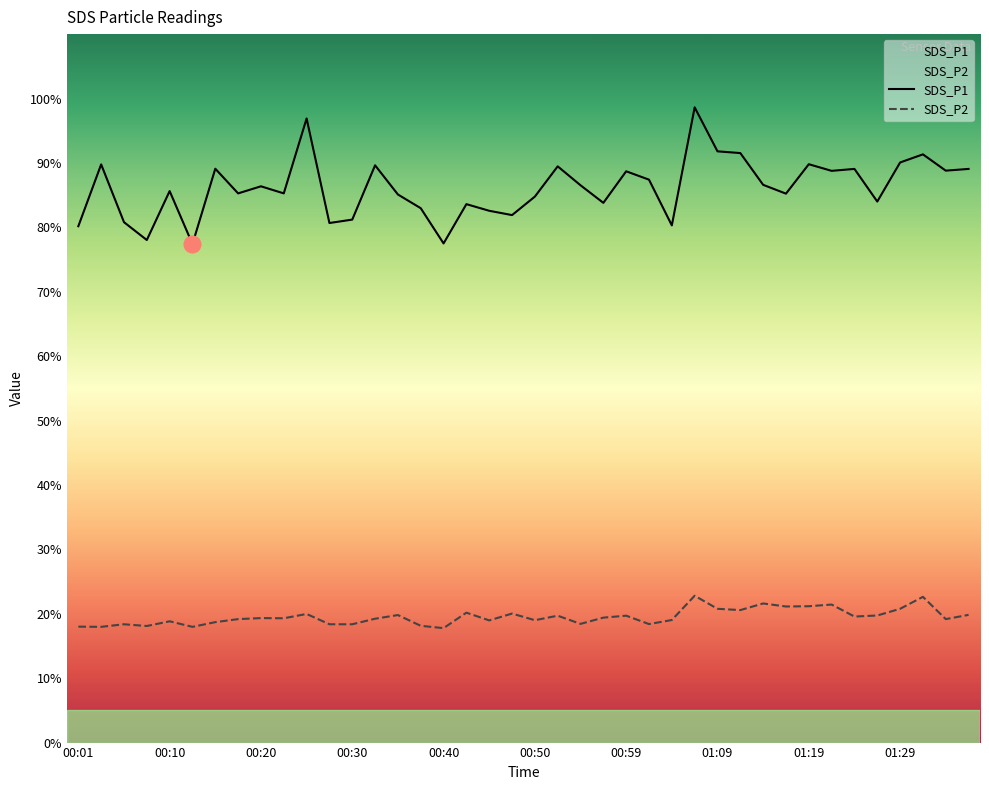

How many values in the SDS_P1 series exceed 86?

20